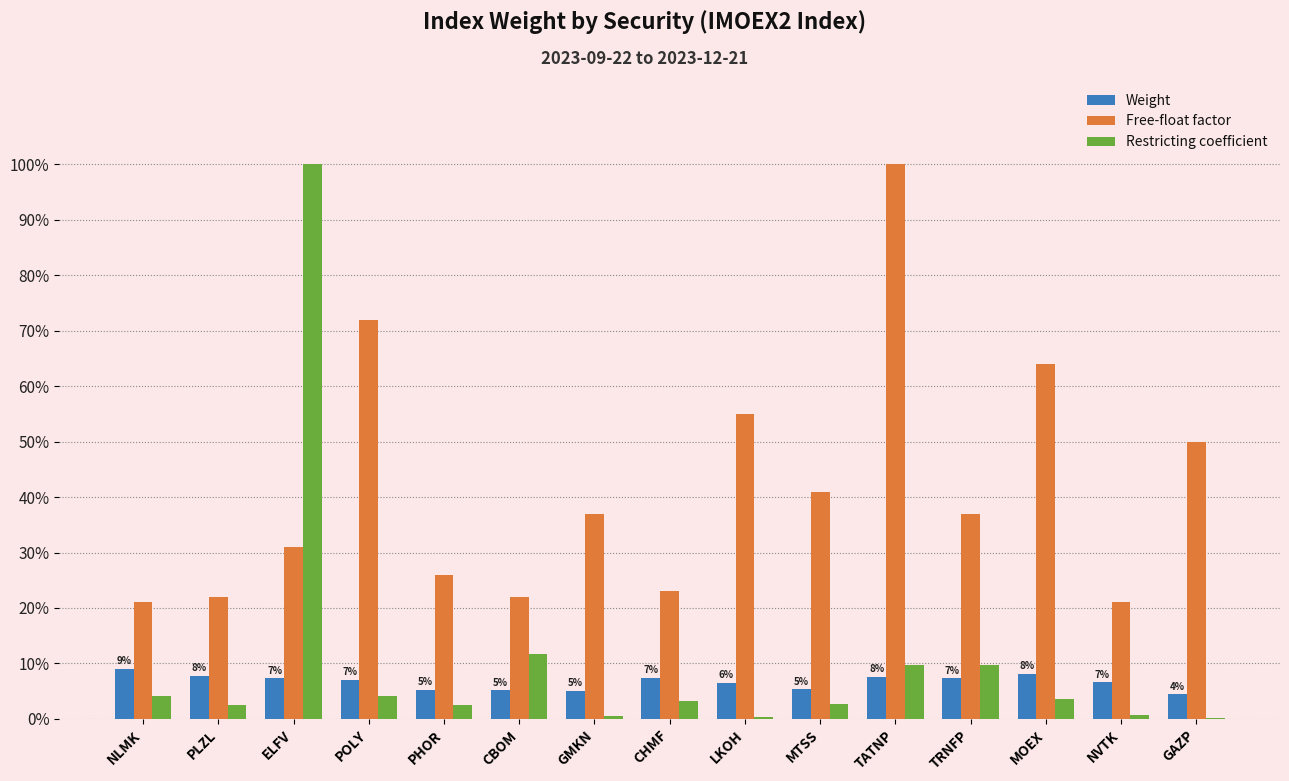

Which has a higher value, CHMF or LKOH?

CHMF